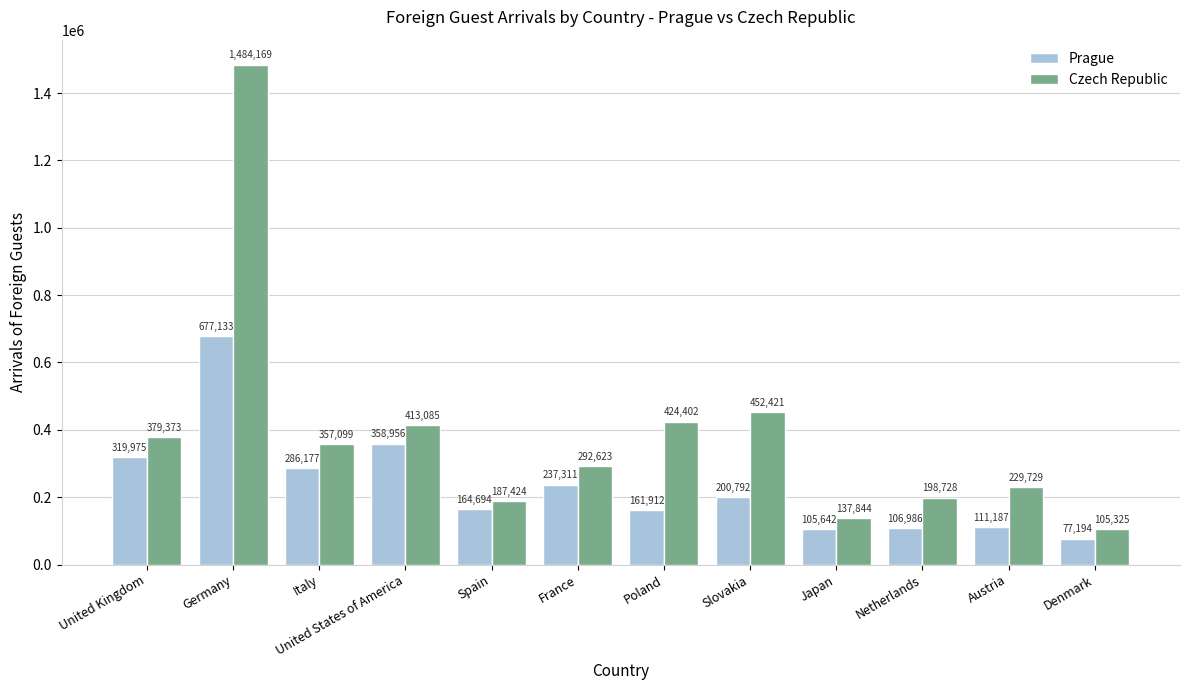

Rank the series by their average value, from lowest to highest.

Prague, Czech Republic